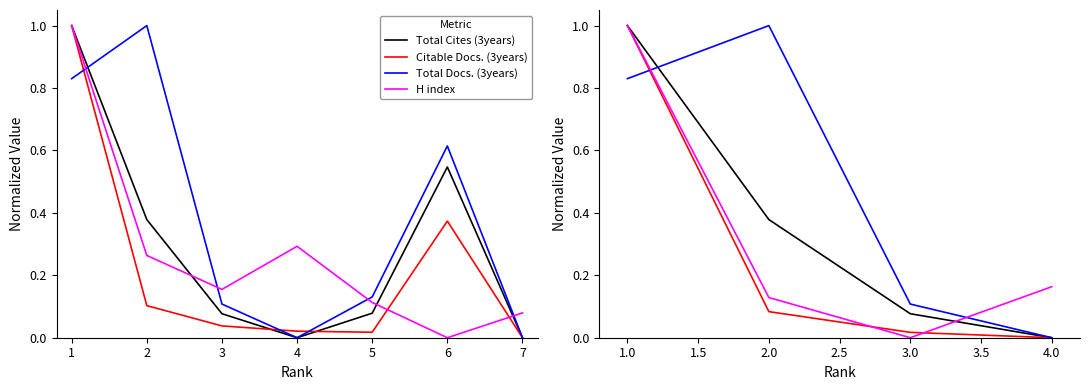

What are all the series names shown in the legend?

Total Cites (3years), Citable Docs. (3years), Total Docs. (3years), H index